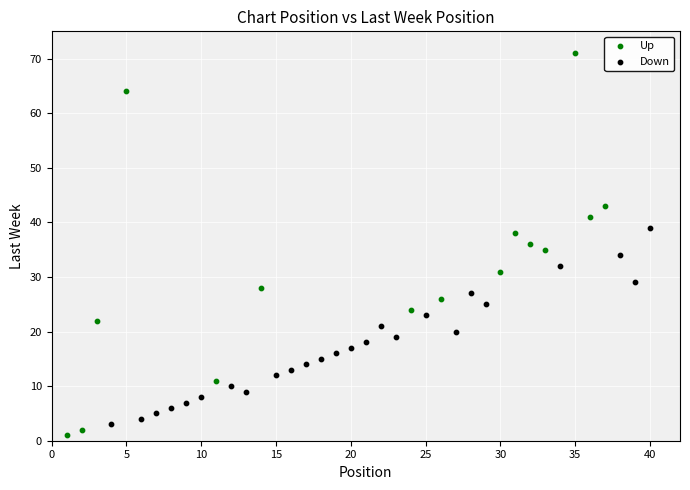

Which series reaches the minimum Y coordinate?

Up